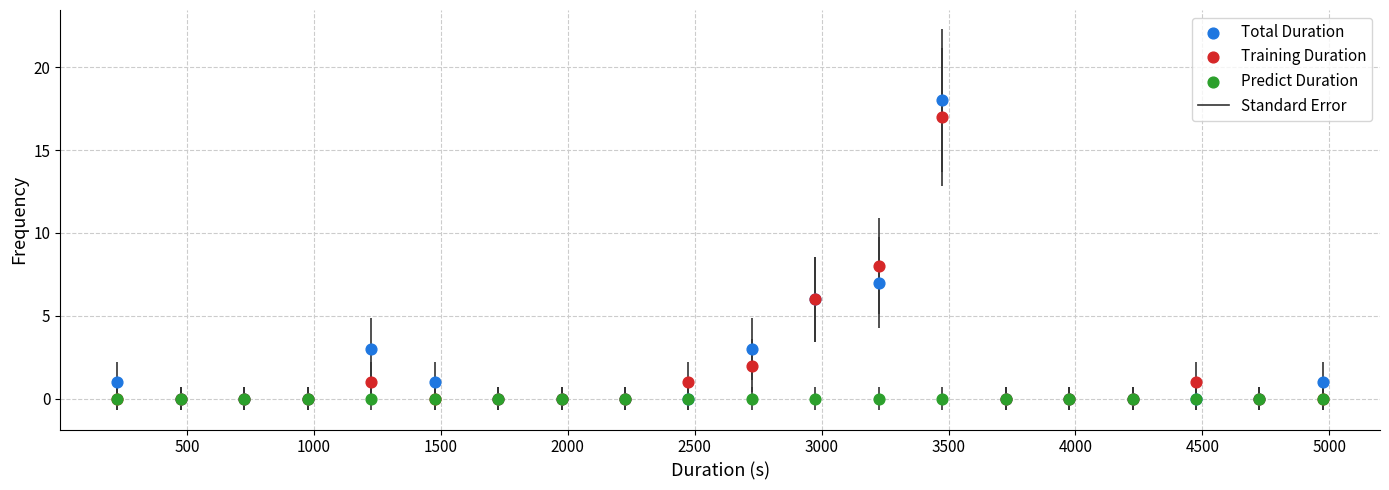

Which series reaches the maximum Y coordinate?

Total Duration